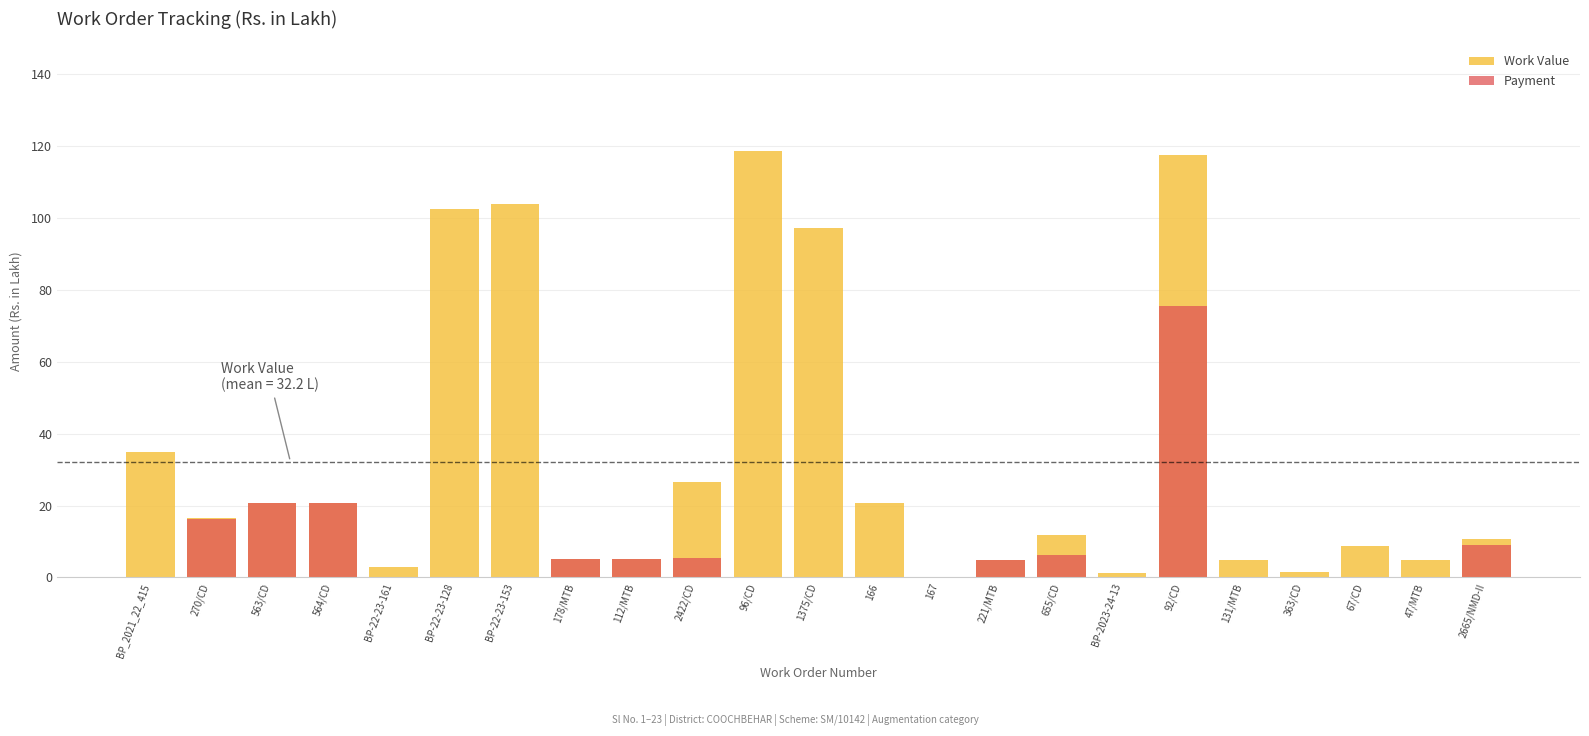

What are all the series names shown in the legend?

Work Value, Payment